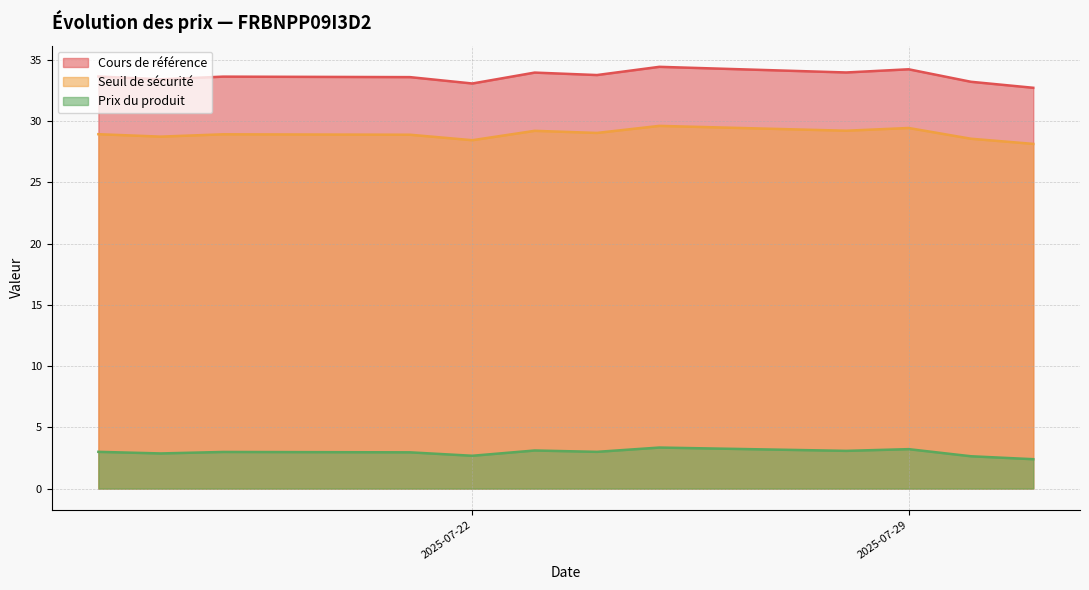

What is the value of the Seuil de sécurité point at the 10th from the left?

29.4